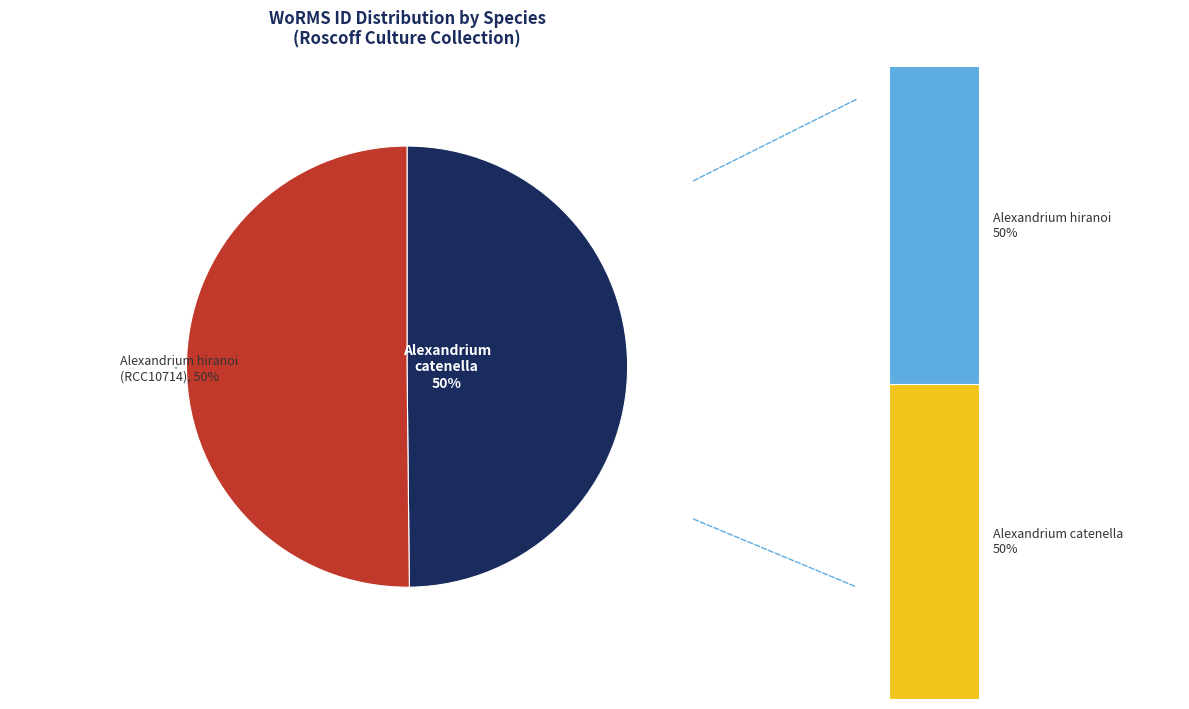

What percentage do Alexandrium hiranoi (RCC10714) and Alexandrium catenella (RCC10368) together represent?

100.0%